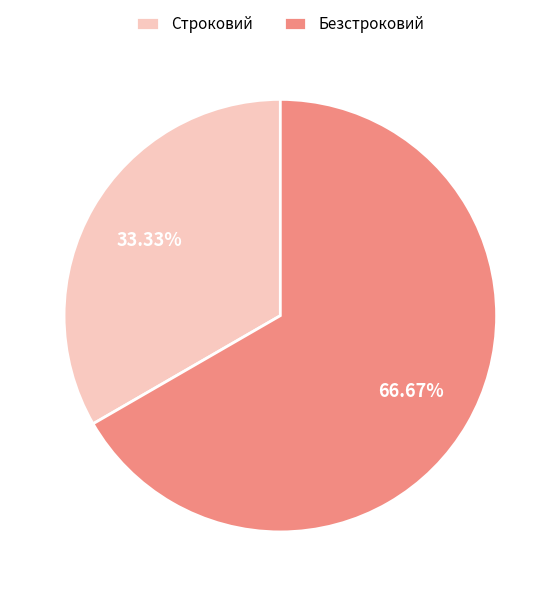

Is there a majority slice in this chart?

Yes